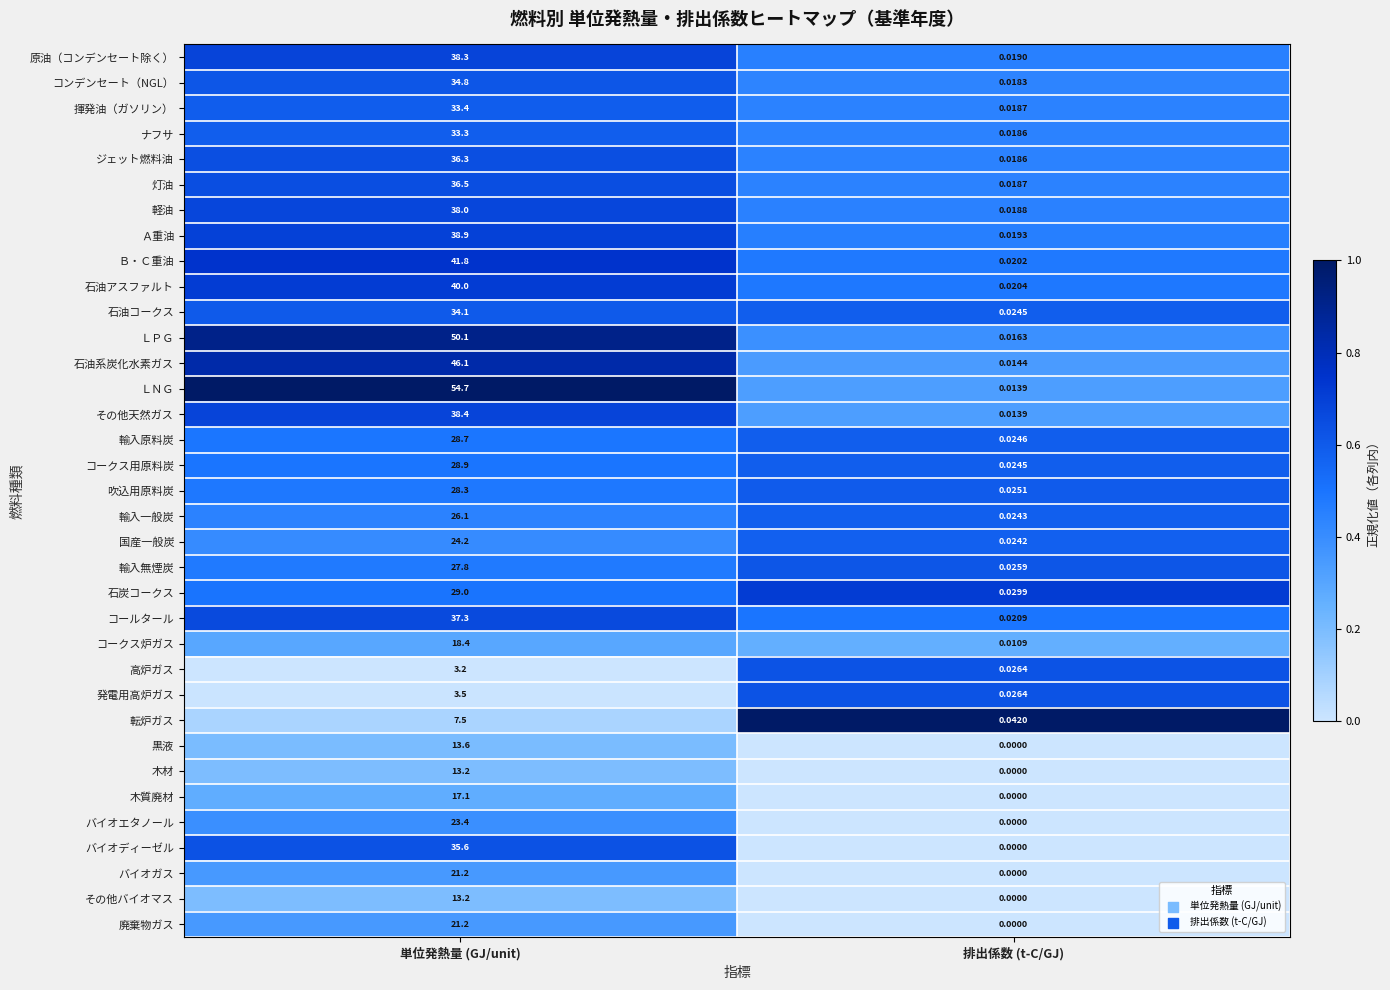

At which label does 廃棄物ガス reach its minimum?

排出係数 (t-C/GJ)